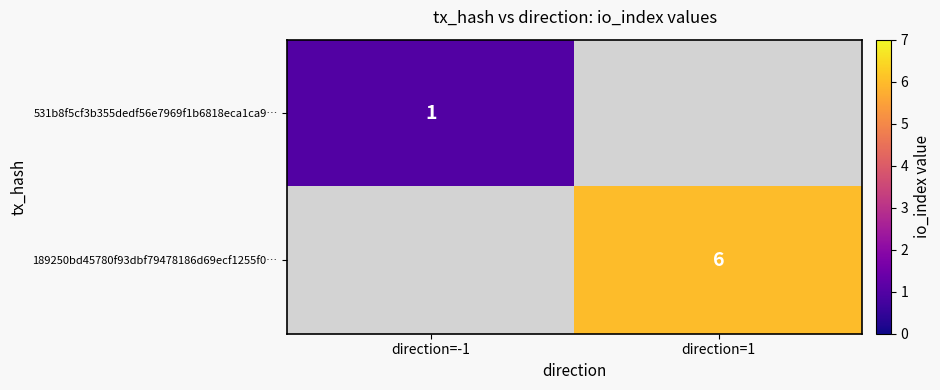

Is it true that 531b8f5cf3b355dedf56e7969f1b6818eca1ca9… equals 1 at direction=-1?

True